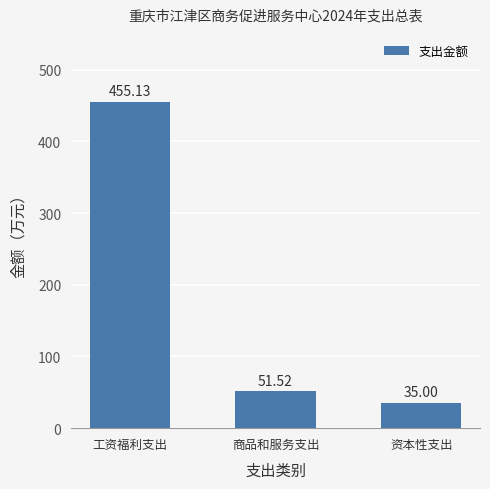

True or false: the data shows 26.6 at 商品和服务支出.

False